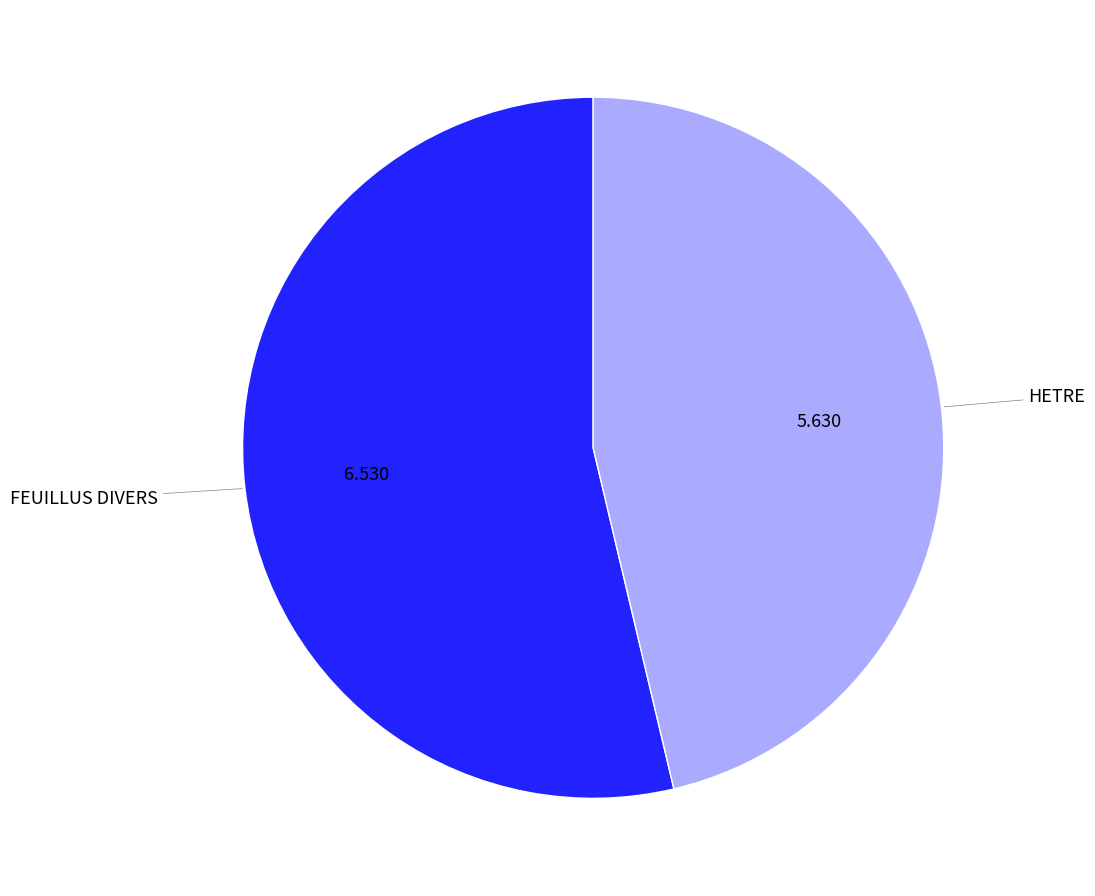

What is the largest slice in the pie chart?

FEUILLUS DIVERS